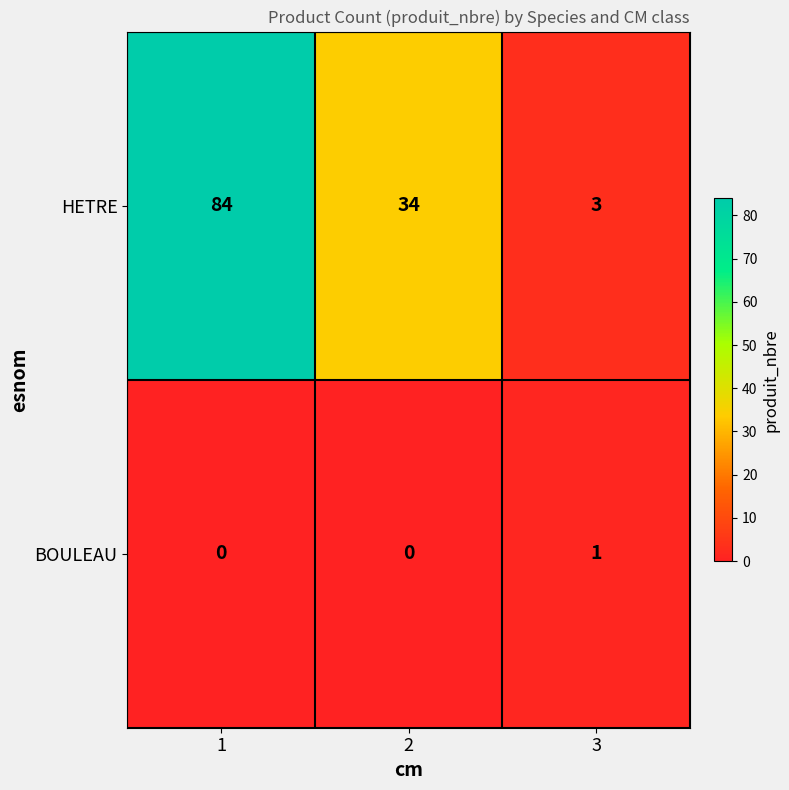

List the series in order of their peak value, highest first.

HETRE, BOULEAU